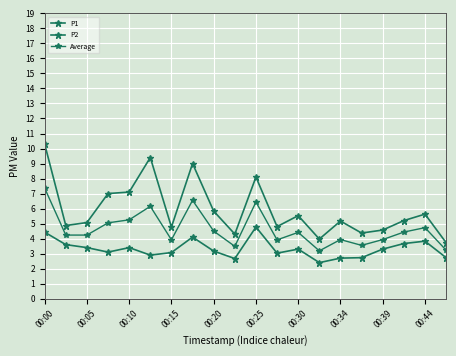

Is this an area chart (filled region under the line)?

No